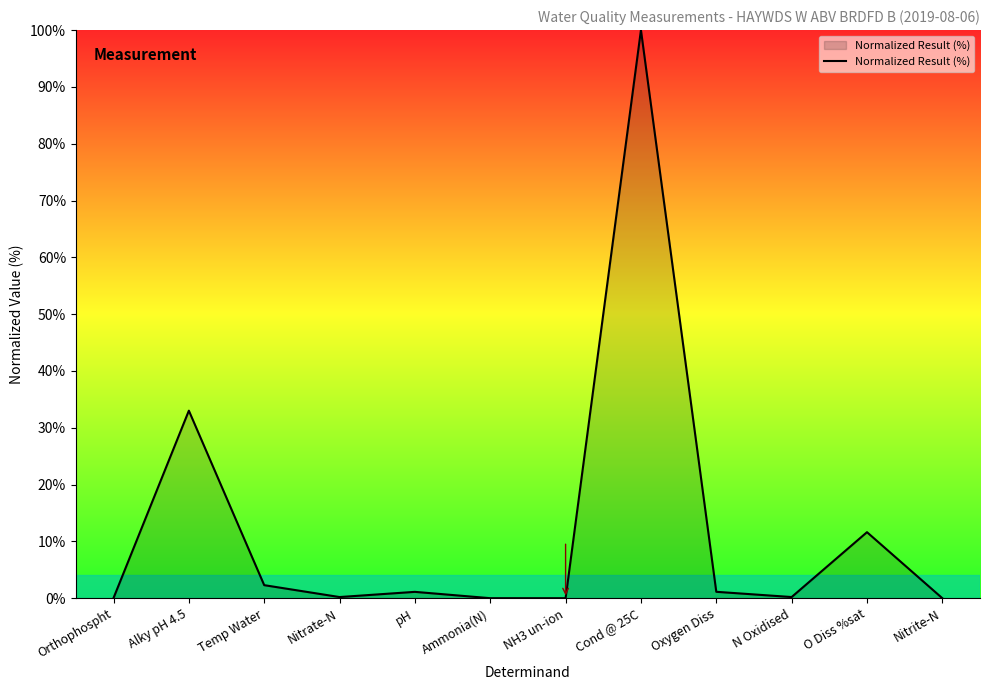

Where does the data first go above 1?

Alky pH 4.5